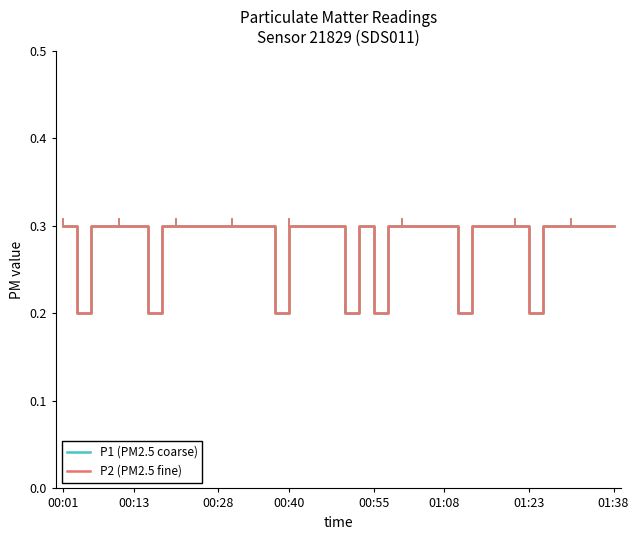

Does the chart have visible grid lines?

No